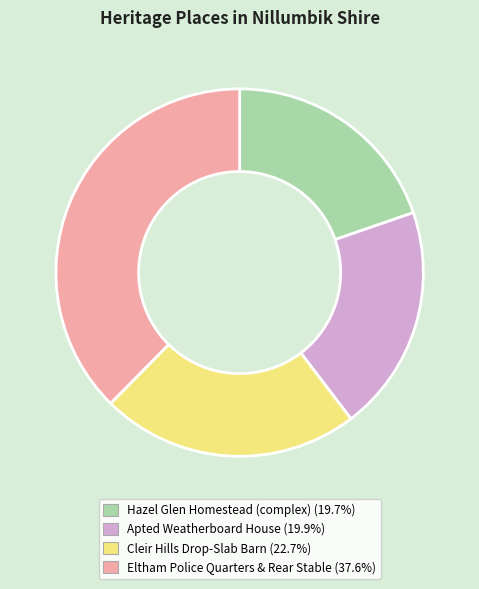

Does any single category account for the majority?

No